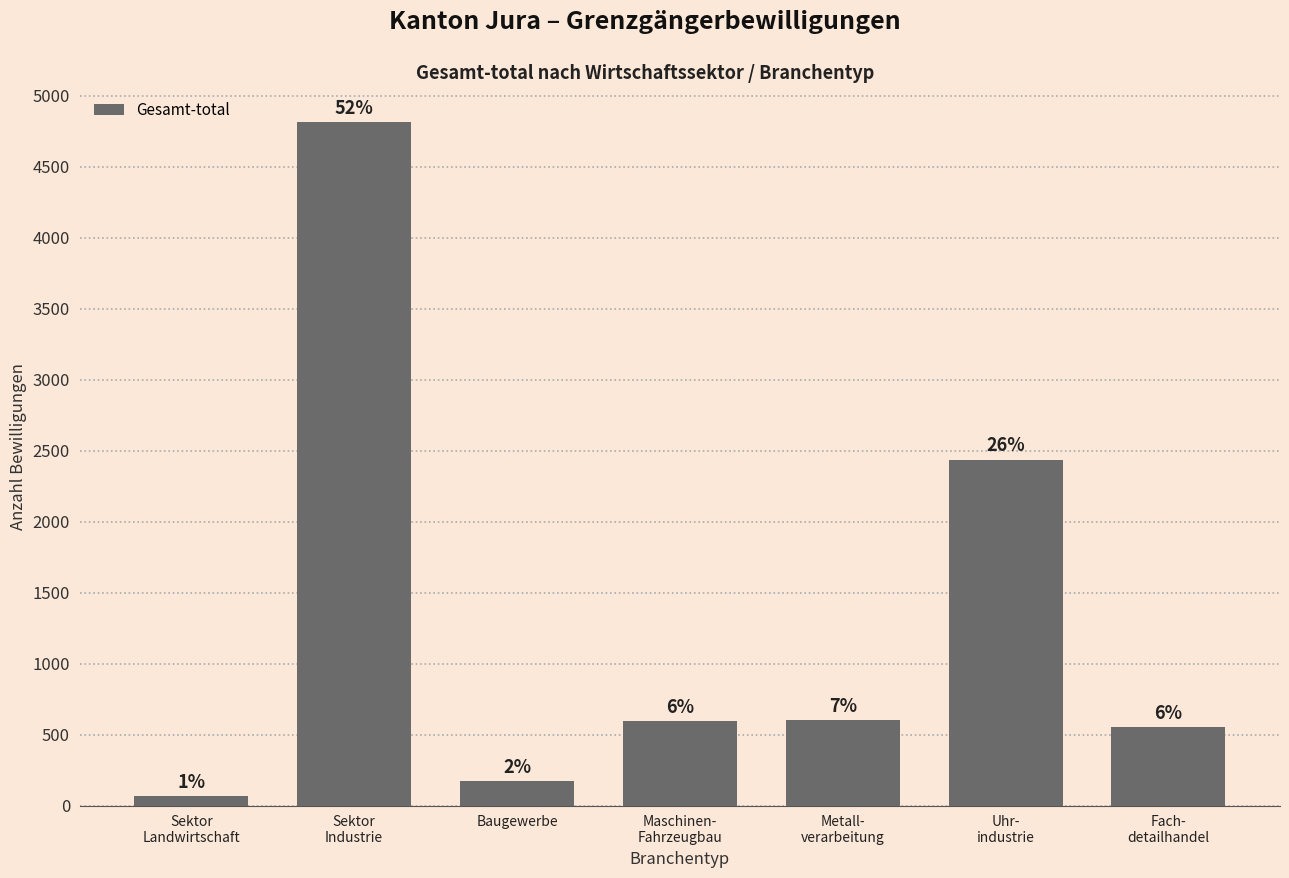

Reading right to left, extract all data points from this chart.

Fach-
detailhandel=553	Uhr-
industrie=2437	Metall-
verarbeitung=601	Maschinen-
Fahrzeugbau=594	Baugewerbe=173	Sektor
Industrie=4813	Sektor
Landwirtschaft=64